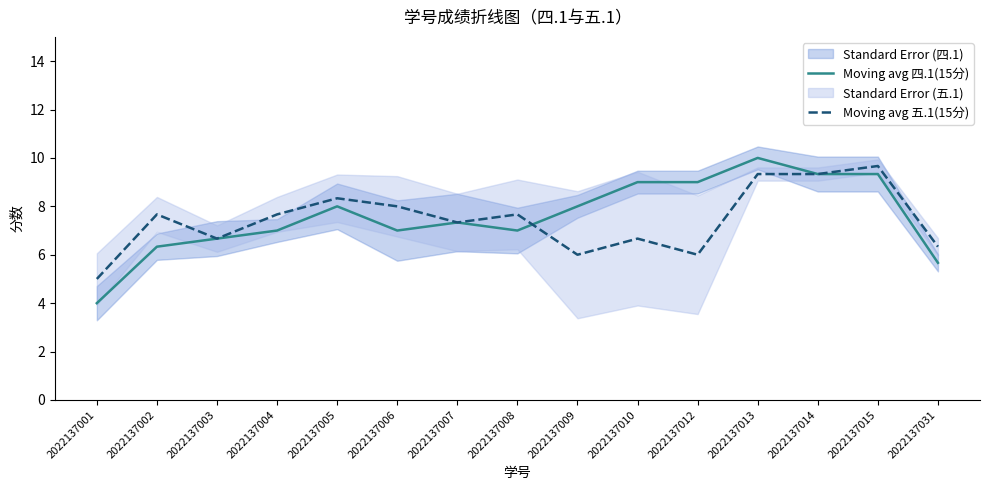

Reading left to right, extract all data points from this chart.

Moving avg 四.1(15分): 2022137001=4.0	2022137002=6.3	2022137003=6.7	2022137004=7.0	2022137005=8.0	2022137006=7.0	2022137007=7.3	2022137008=7.0	2022137009=8.0	2022137010=9.0	2022137012=9.0	2022137013=10.0	2022137014=9.3	2022137015=9.3	2022137031=5.7
Moving avg 五.1(15分): 2022137001=5.0	2022137002=7.7	2022137003=6.7	2022137004=7.7	2022137005=8.3	2022137006=8.0	2022137007=7.3	2022137008=7.7	2022137009=6.0	2022137010=6.7	2022137012=6.0	2022137013=9.3	2022137014=9.3	2022137015=9.7	2022137031=6.3